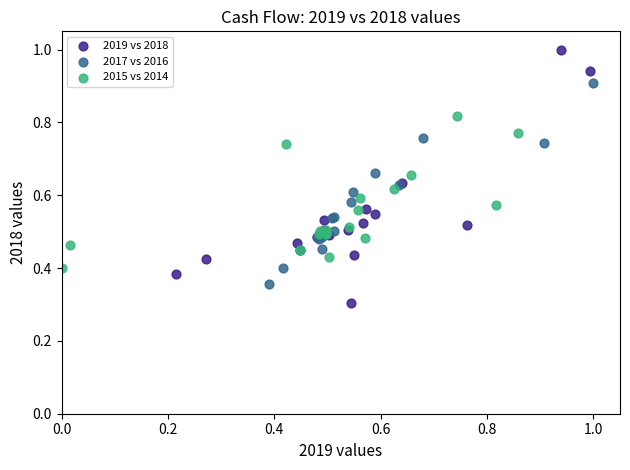

What are all the series names shown in the legend?

2019 vs 2018, 2017 vs 2016, 2015 vs 2014